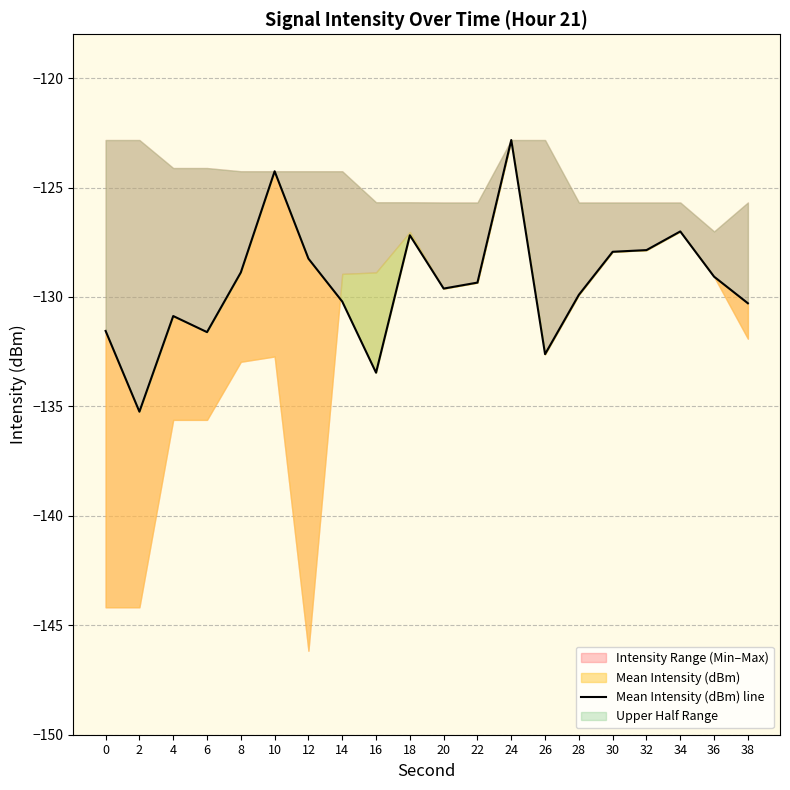

List the labels in order of value, smallest first.

2, 16, 26, 6, 0, 4, 38, 14, 28, 20, 22, 36, 8, 12, 30, 32, 18, 34, 10, 24